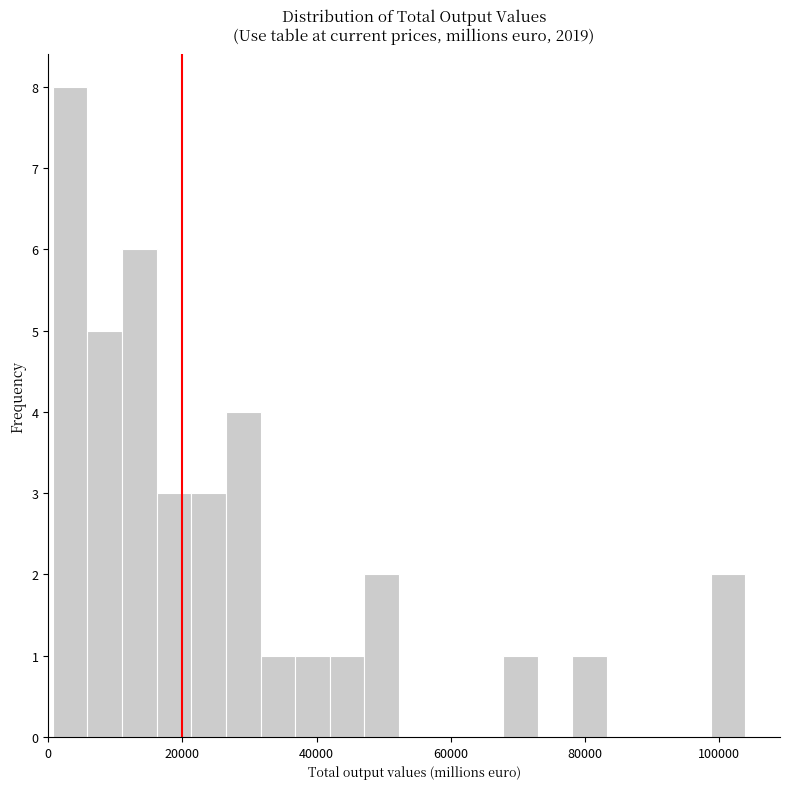

Around what value on the x-axis is the tallest bar? Give the approximate position of its centre, as read against the axis.

4000